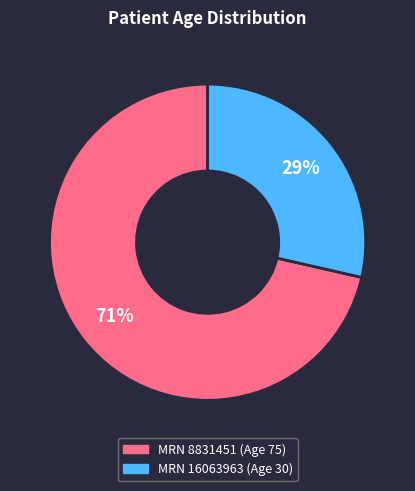

Do MRN 8831451 (Age 75) and MRN 16063963 (Age 30) together represent more than half of the pie?

Yes